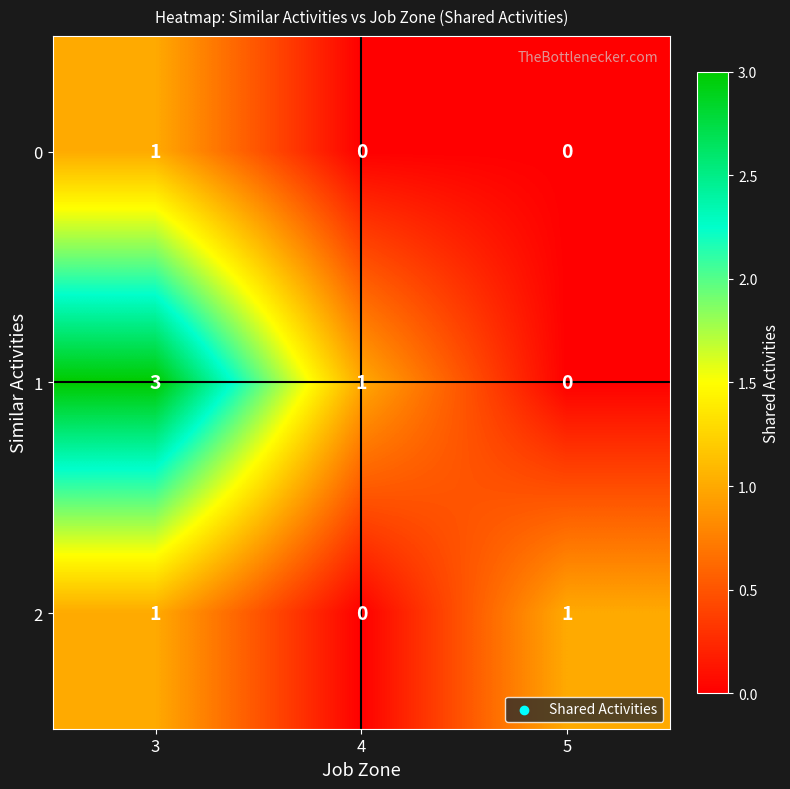

Which category has the highest value in the 0 series?

3